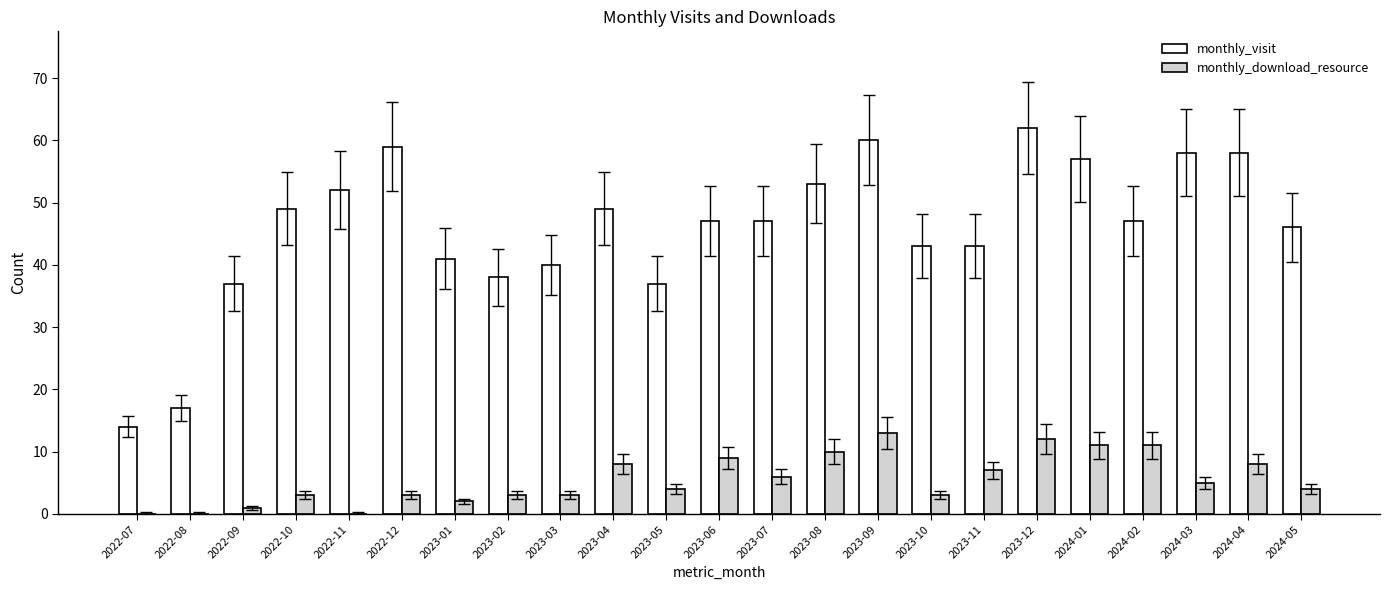

What is the total value across all series at 2022-07?

14